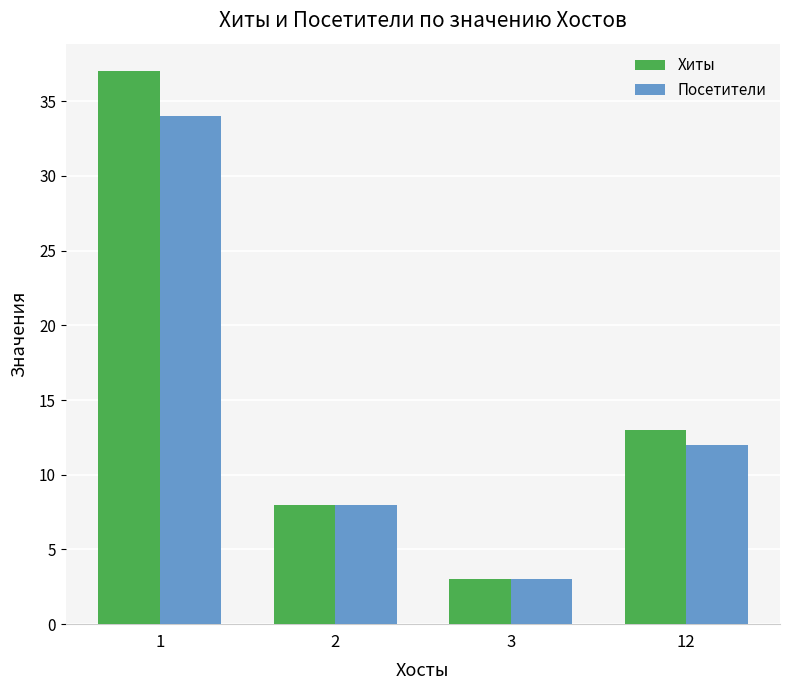

Is the value of Хиты at 12 greater than the value of Посетители at 12?

Yes